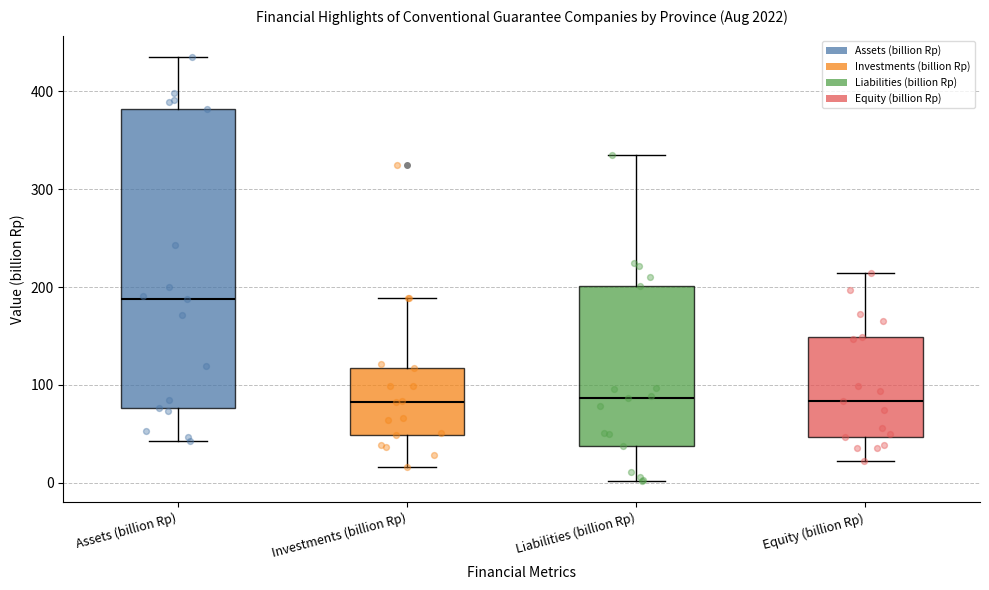

Reading left to right, transcribe this box plot: for each box, give where its median line is, the range the box spans, and where its two whiskers end, as read against the y-axis. The values are not printed on the chart, so give them approximately, as read against the axis.

Assets (billion Rp): median 190, box 80 to 380, whiskers 40 to 440
Investments (billion Rp): median 80, box 50 to 120, whiskers 20 to 190
Liabilities (billion Rp): median 90, box 40 to 200, whiskers 0 to 340
Equity (billion Rp): median 80, box 50 to 150, whiskers 20 to 210